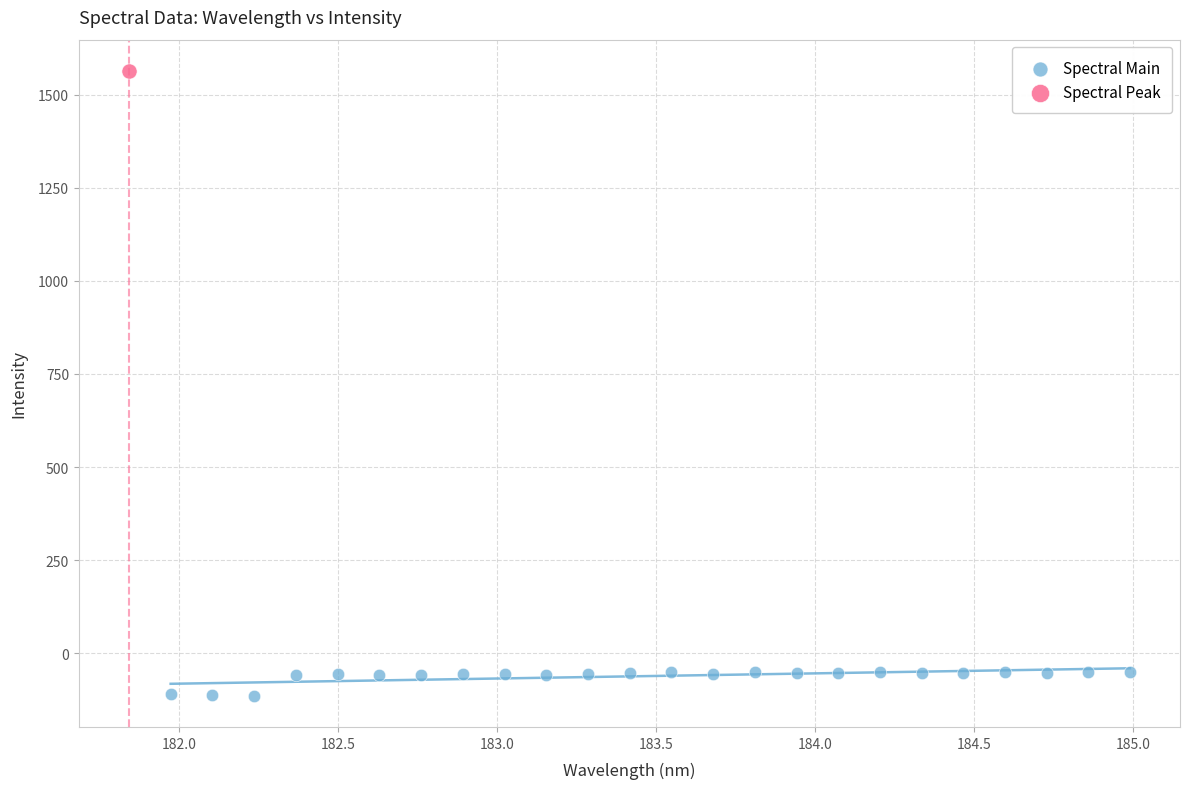

What are all the series names shown in the legend?

Spectral Main, Spectral Peak